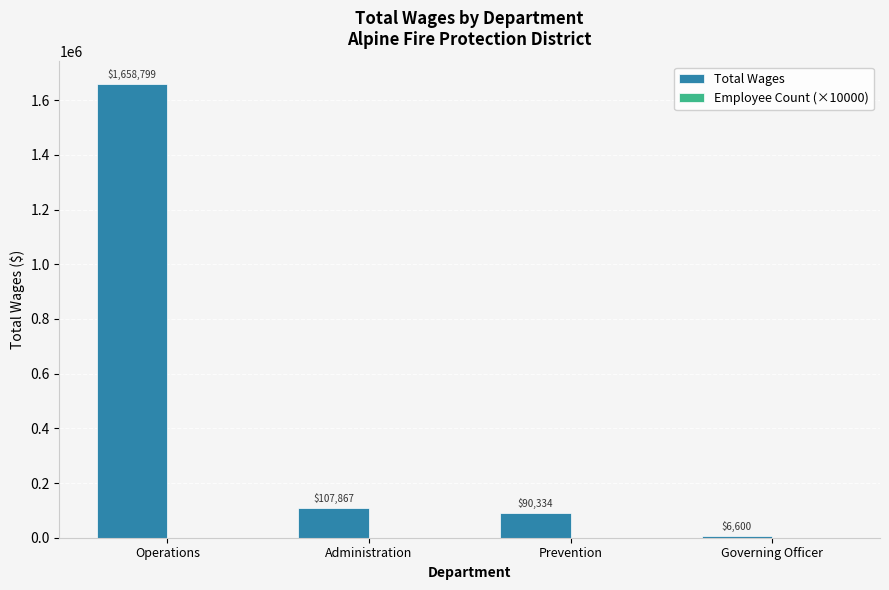

The value of Total Wages at Administration is 107867. True or false?

True